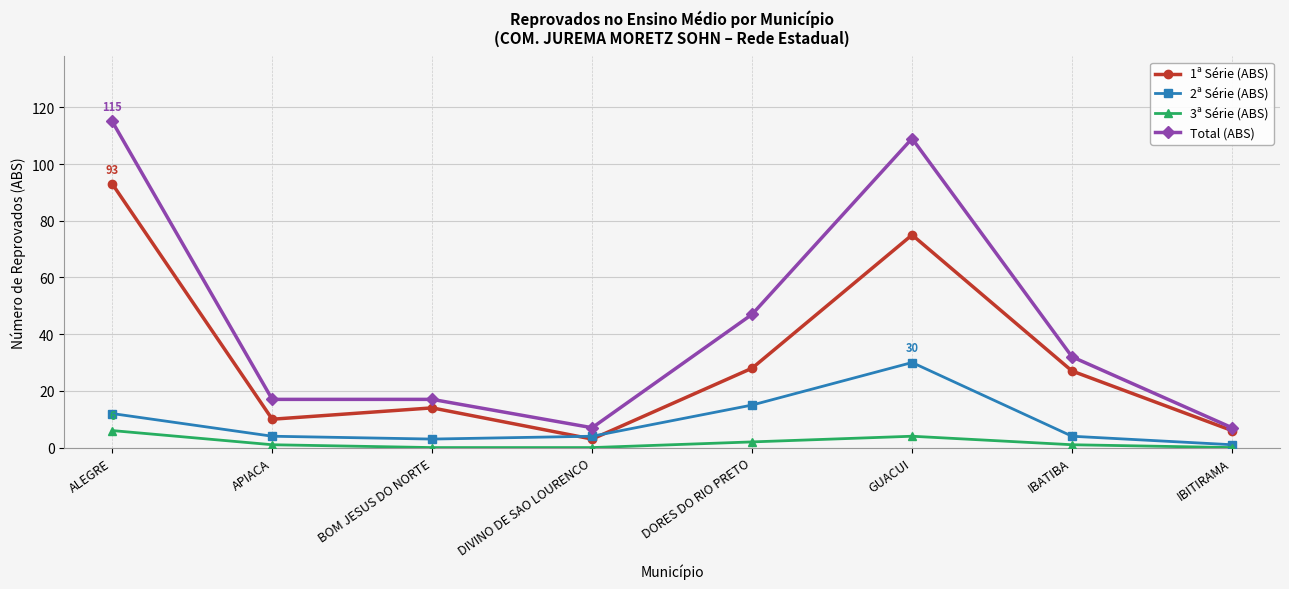

What position from the left is BOM JESUS DO NORTE?

3